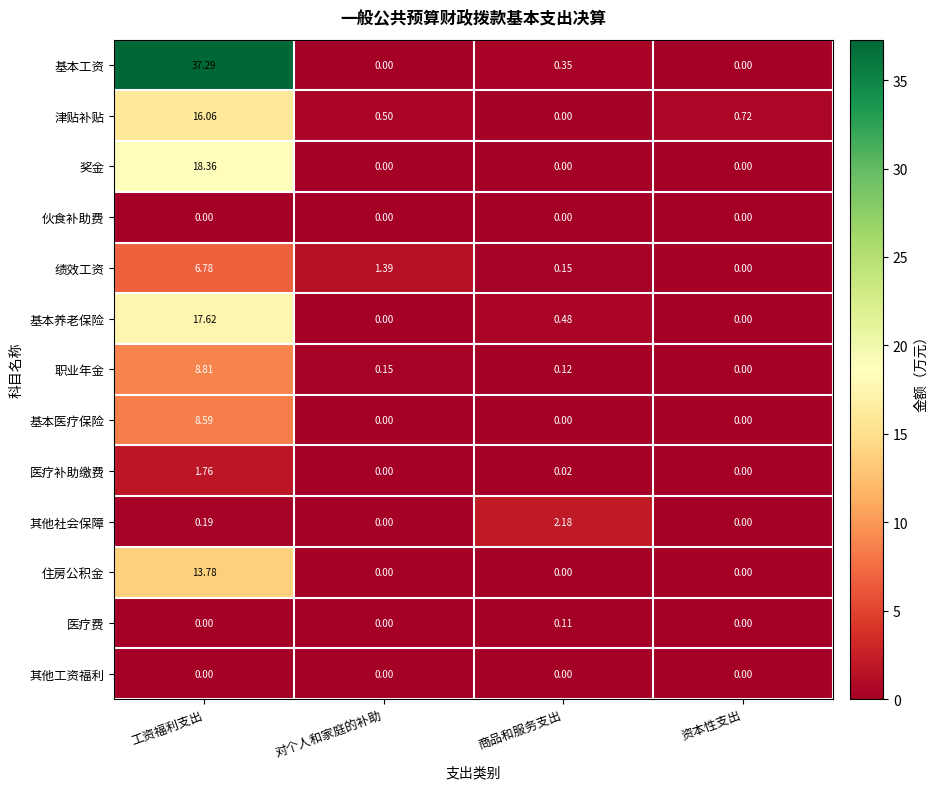

At which category is the sum across all series the highest?

工资福利支出